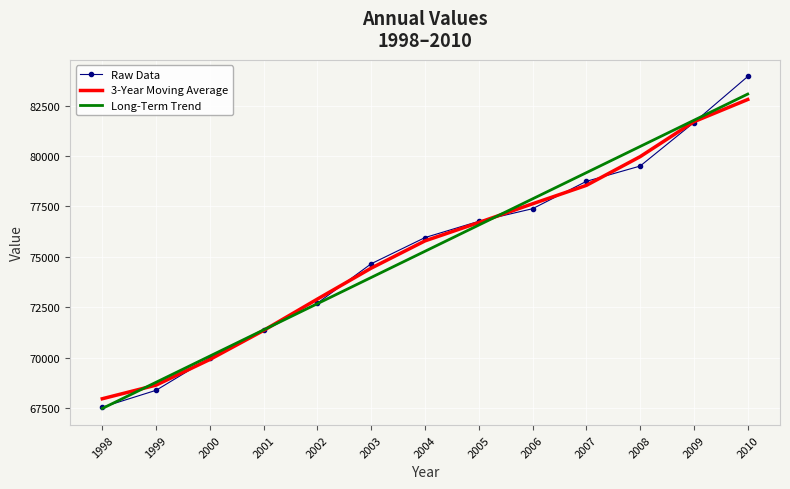

At which label is 3-Year Moving Average closest to 75383?

2004